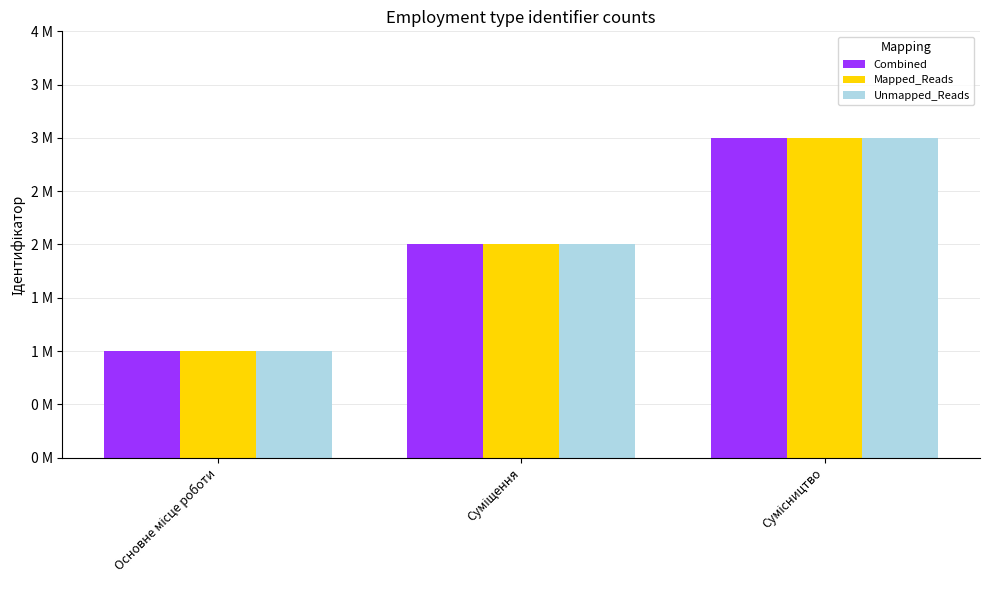

Are the bars horizontal?

No